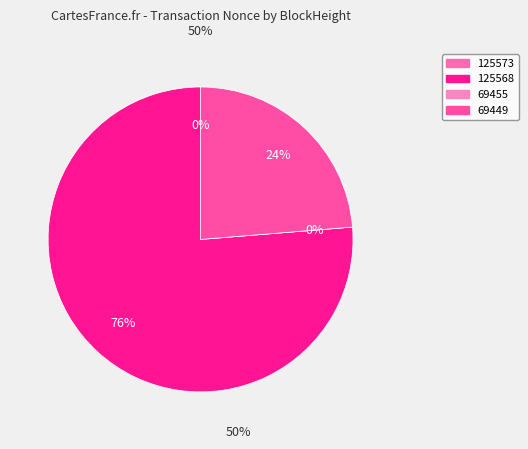

Rank the categories by value from lowest to highest.

69455, 125573, 69449, 125568